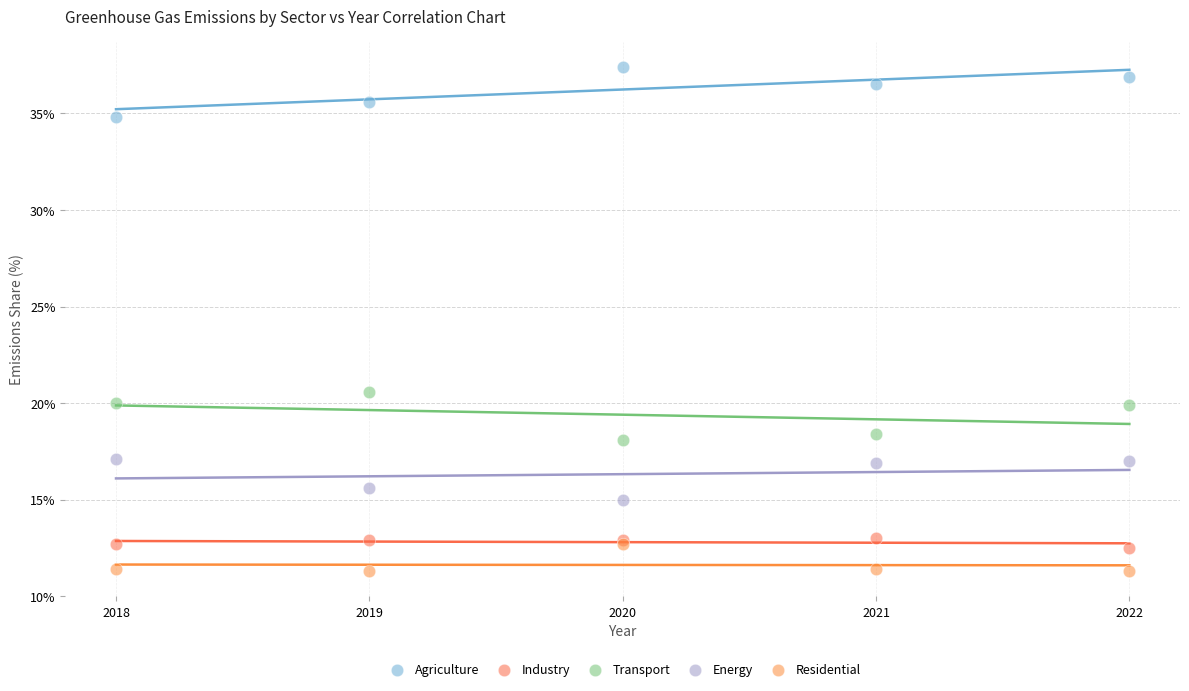

In the Transport series, what Y value is closest to 19?

18.4